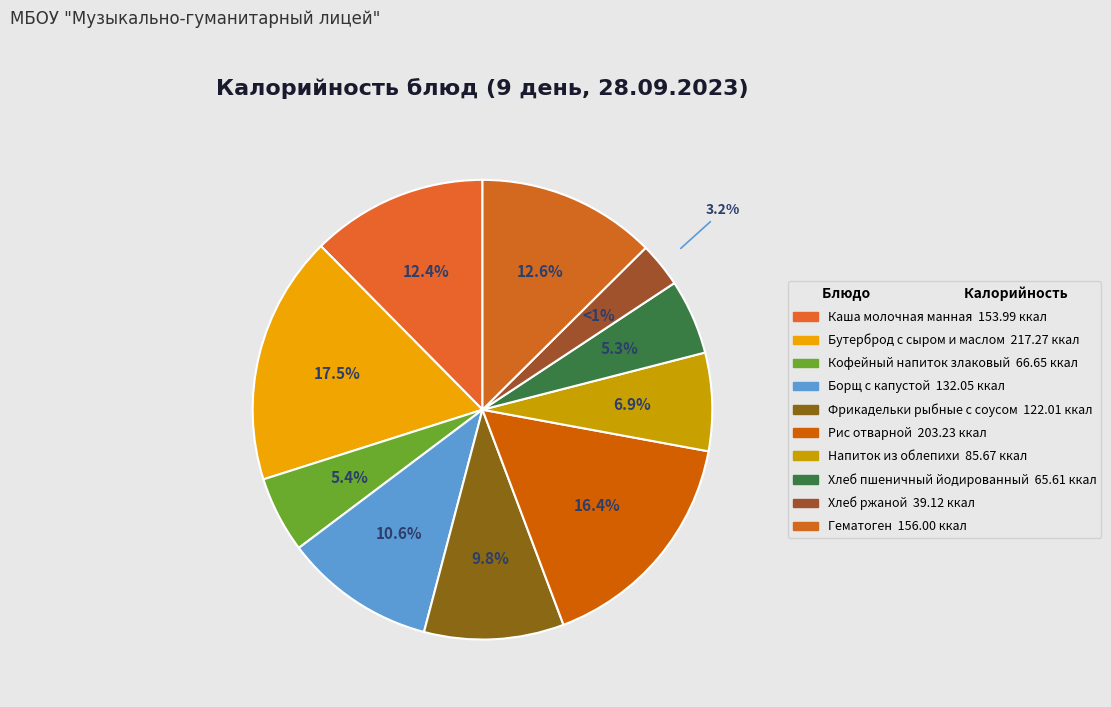

How many segments does this pie chart have?

10